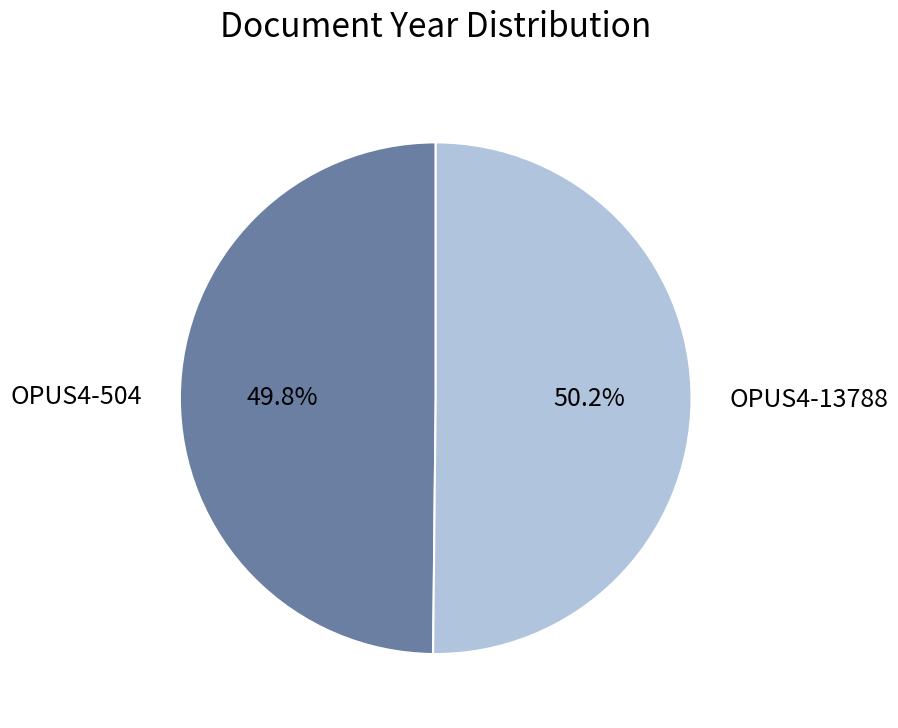

Does any single category account for the majority?

Yes